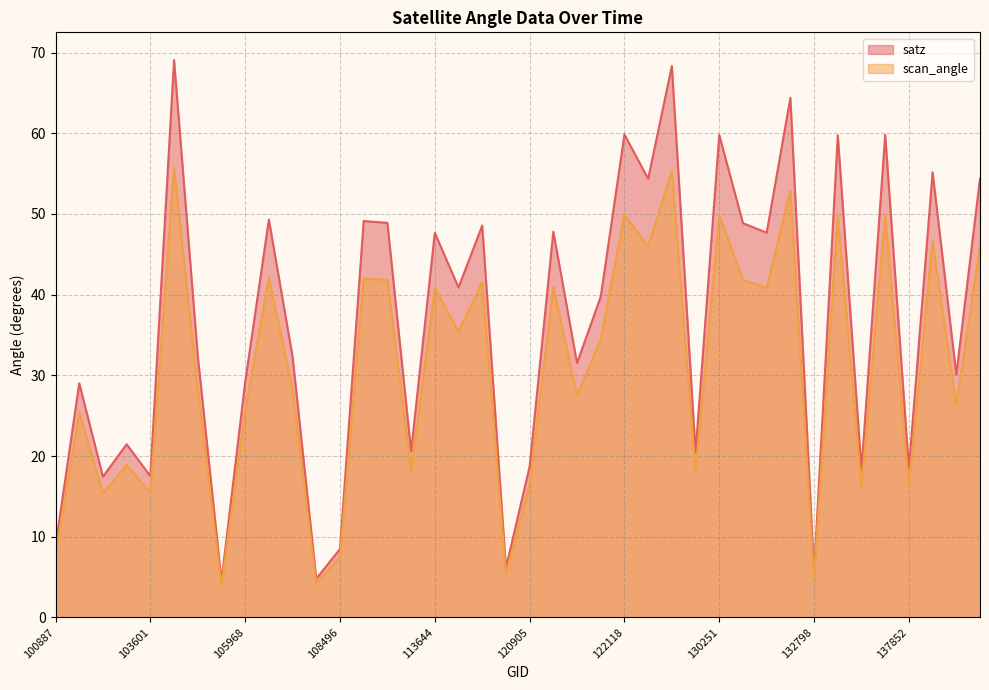

At which category is the sum across all series the highest?

103846